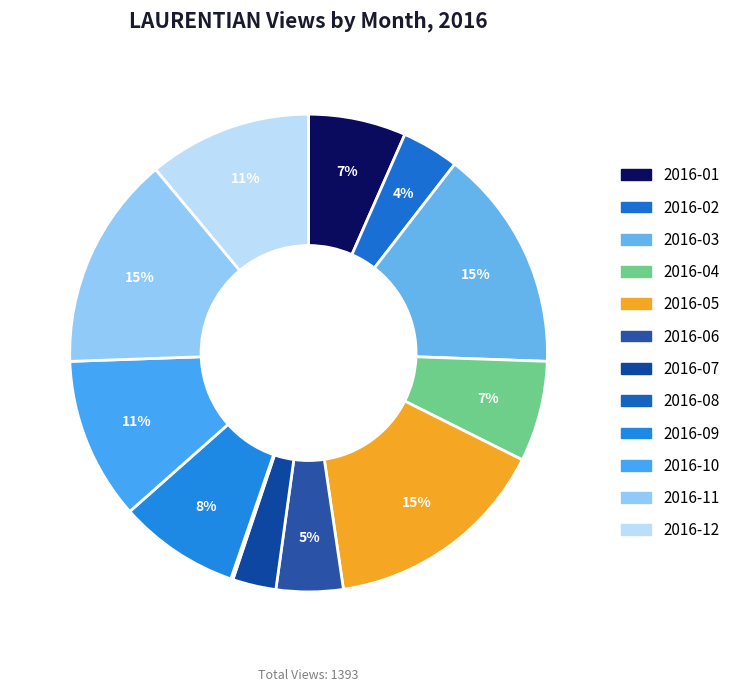

What percentage is NOT represented by 2016-05?

84.7%